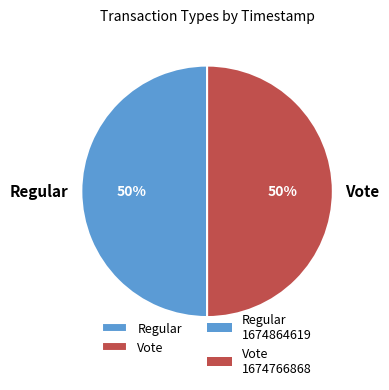

What is the ratio of the value at Vote to the value at Regular?

1.0